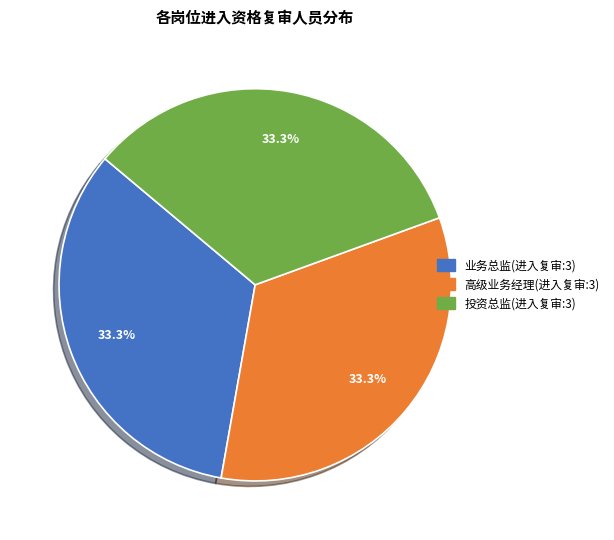

Does any single category account for the majority?

No